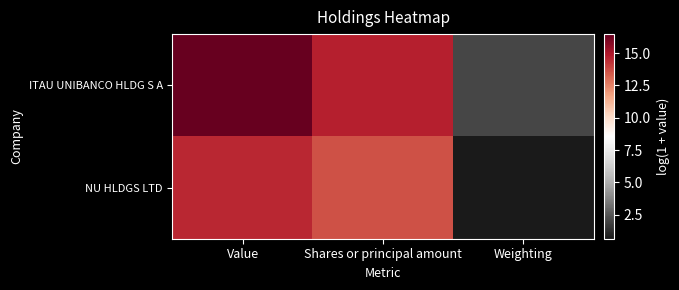

What is the minimum value shown in the chart?

0.7